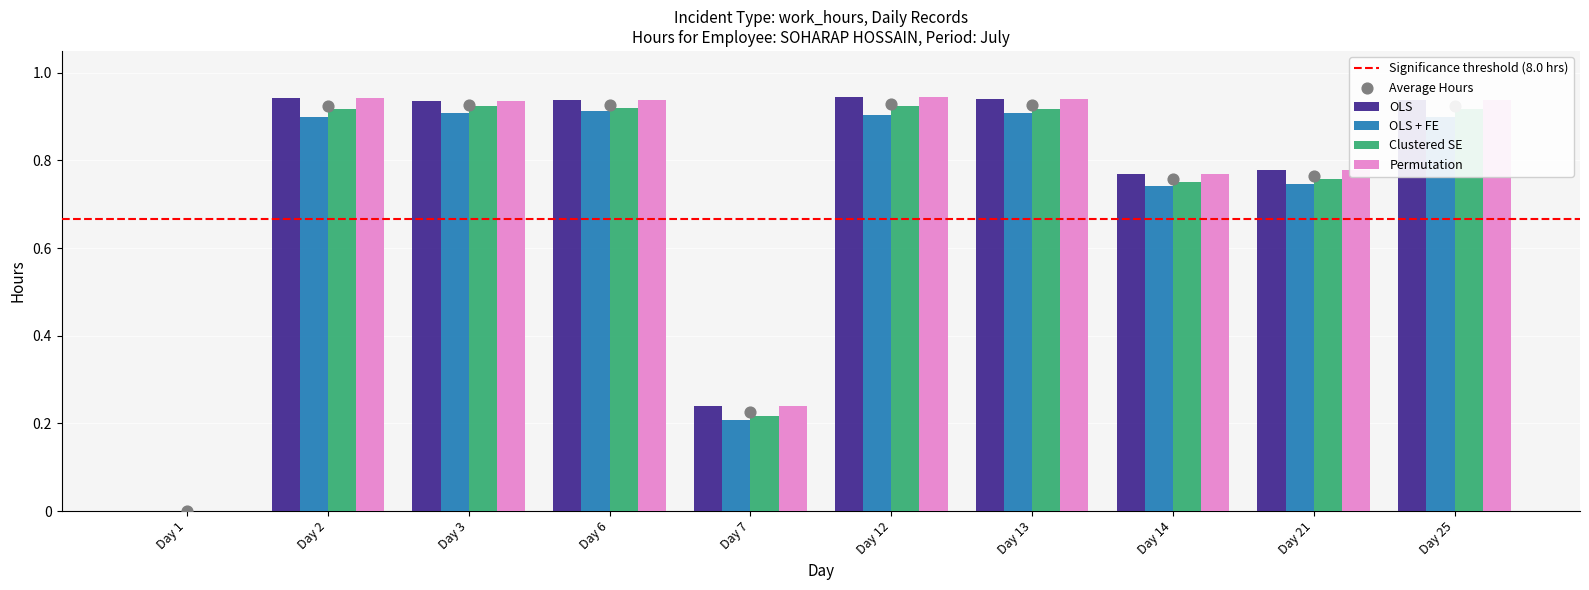

Which series contains the lowest Y value?

OLS